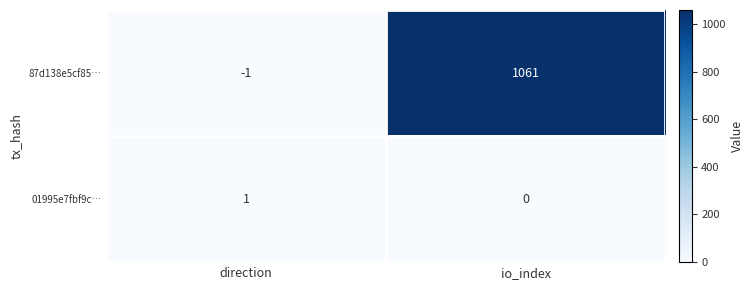

Which series changed the most between direction and io_index?

87d138e5cf85…